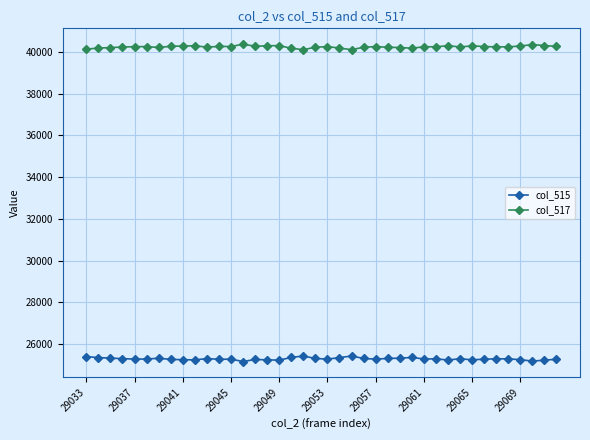

Which series has the largest total across all categories?

col_517